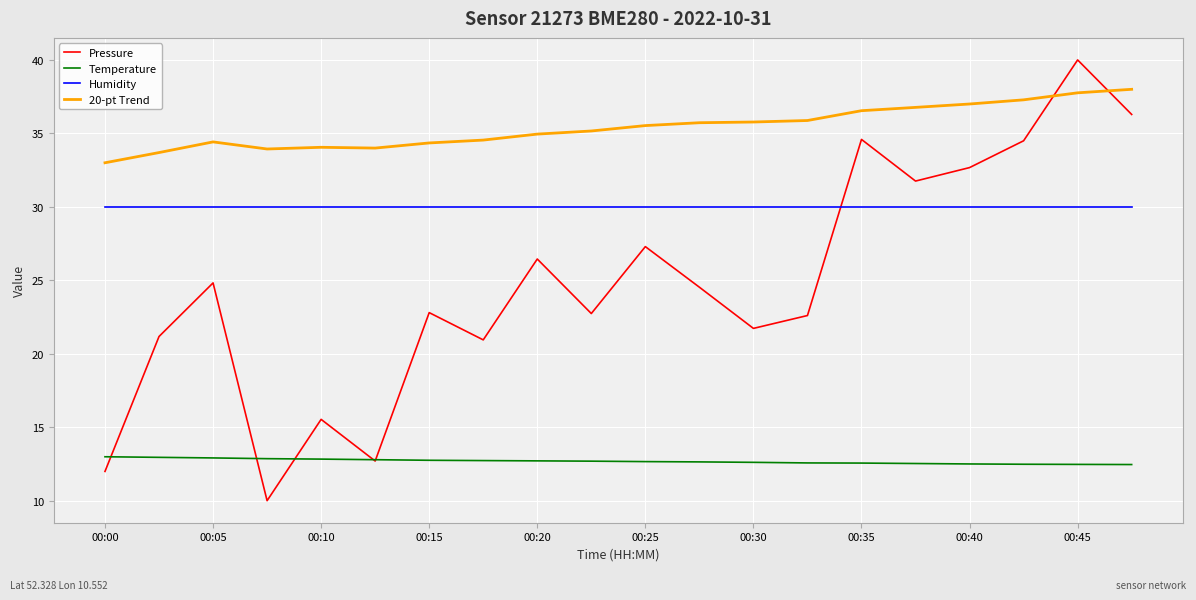

Which series has the largest range (max minus min)?

Pressure